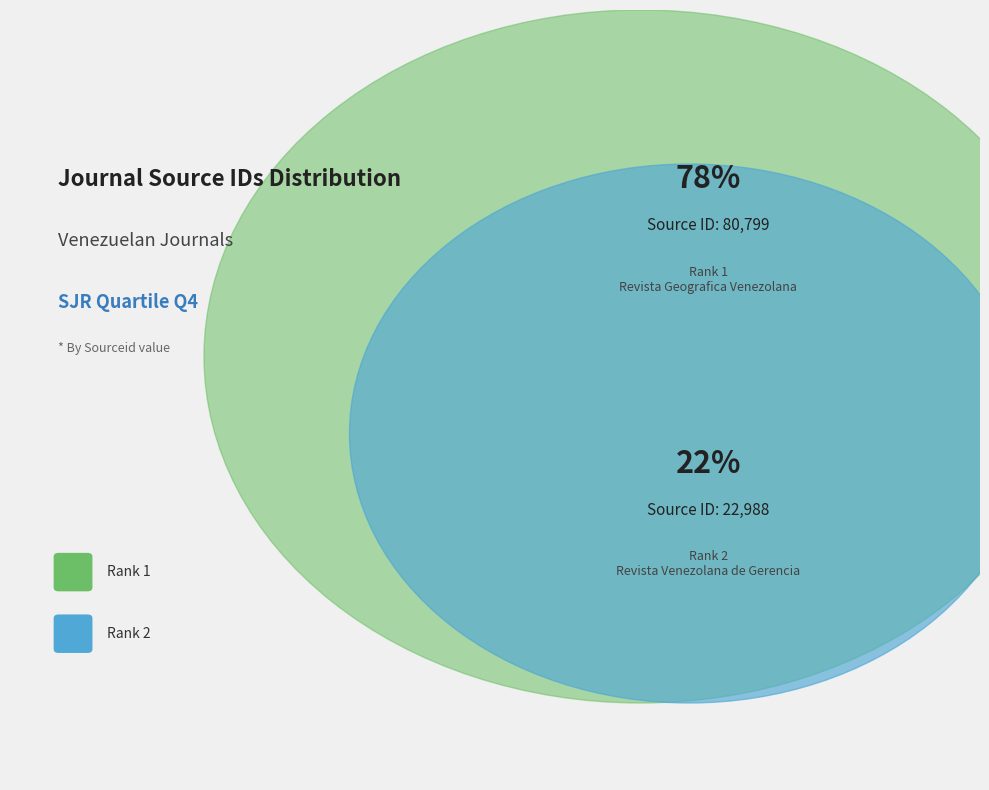

Which category has the biggest portion of the pie?

Rank 1
Revista Geografica Venezolana